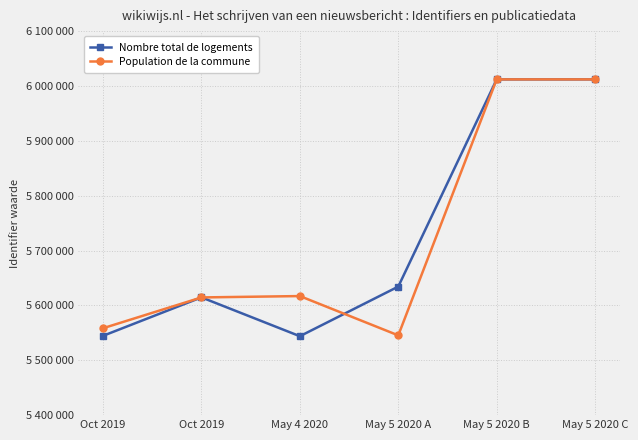

Reading left to right, what are all the values shown in this chart?

Nombre total de logements: 5544575	5614678	5543881	5634308	6011994	6012031
Population de la commune: 5558424	5614549	5617040	5545393	6012007	6011996